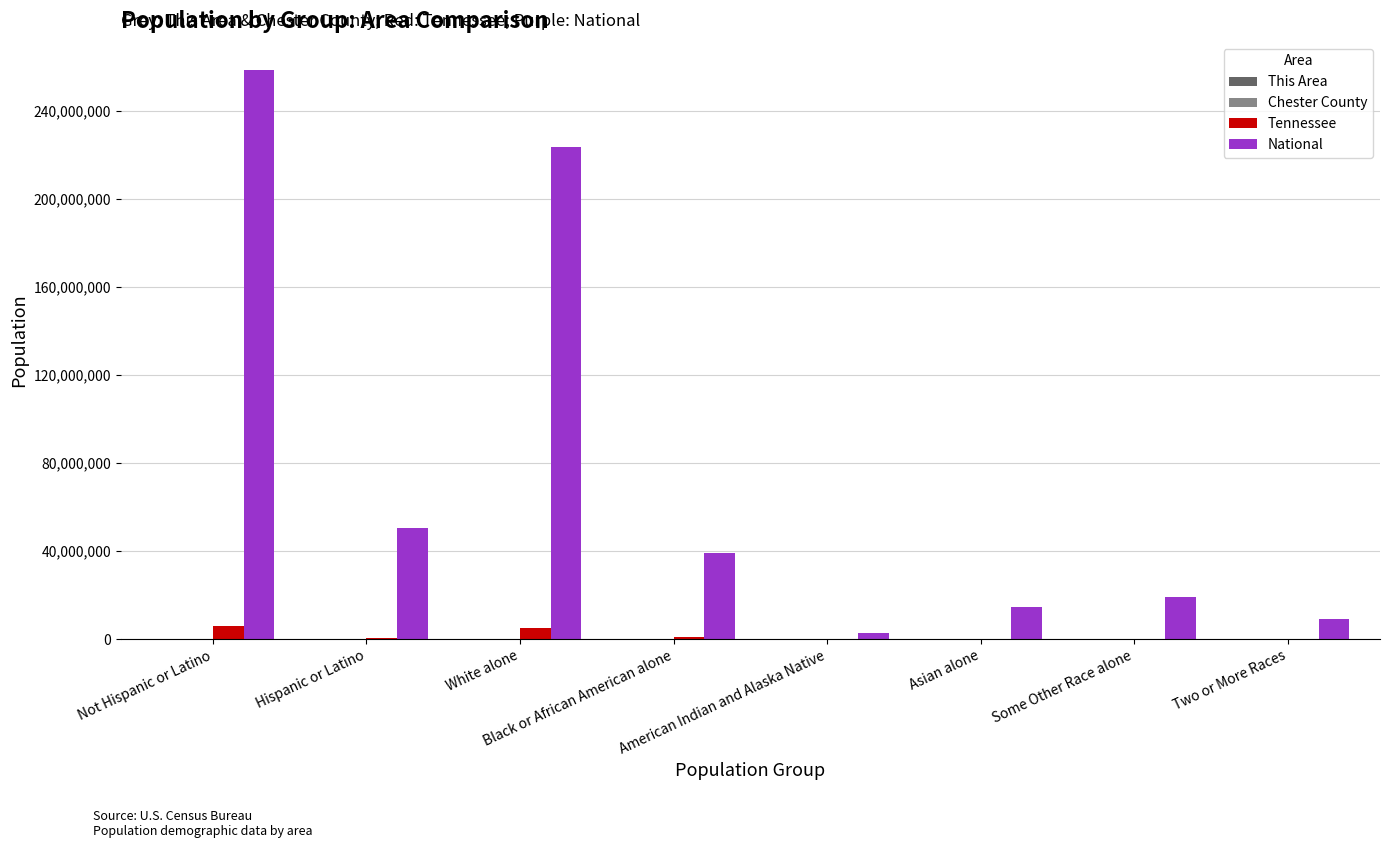

Which label corresponds to the largest value in the chart?

Not Hispanic or Latino